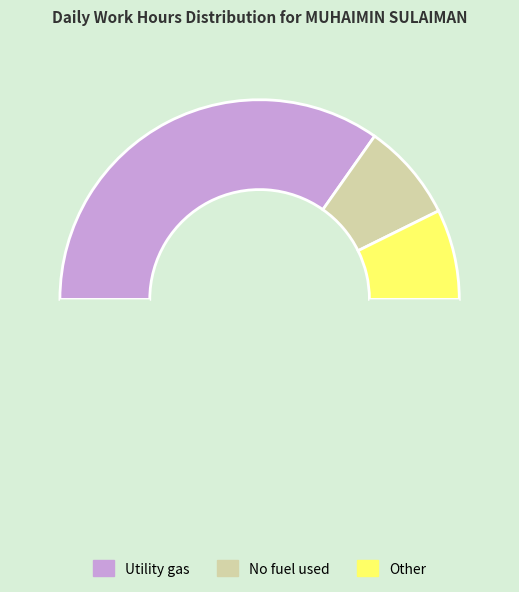

How many segments does this pie chart have?

4